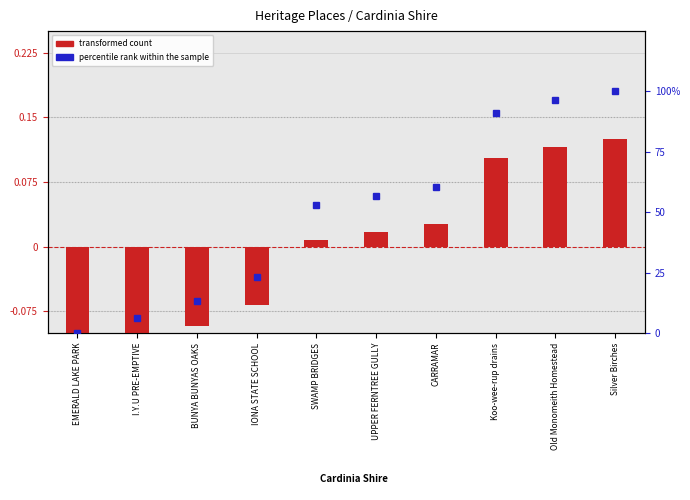

What is the difference between the maximum and minimum values in the percentile rank within the sample series?

100.0